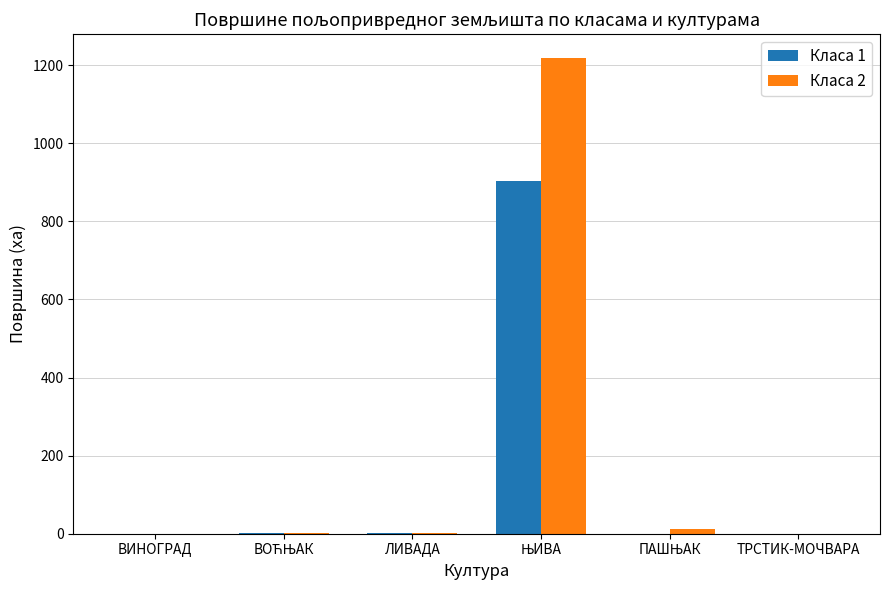

What is the sum of all Класа 2 values?

1232.6